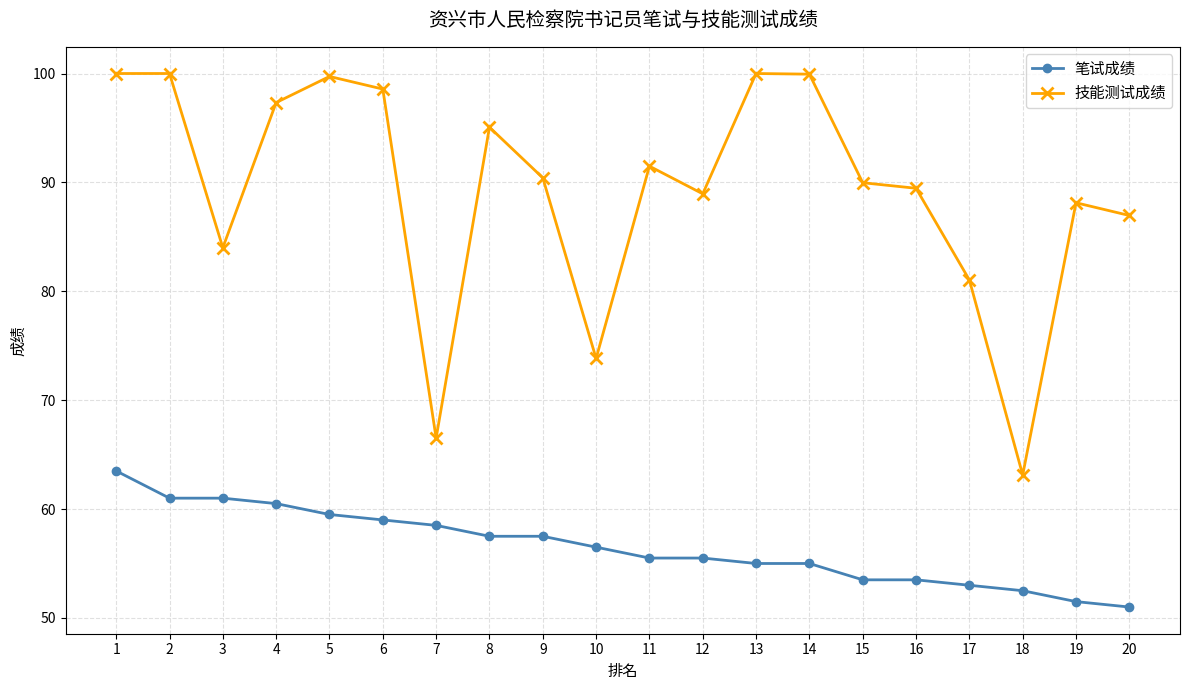

Is this an area chart (filled region under the line)?

No